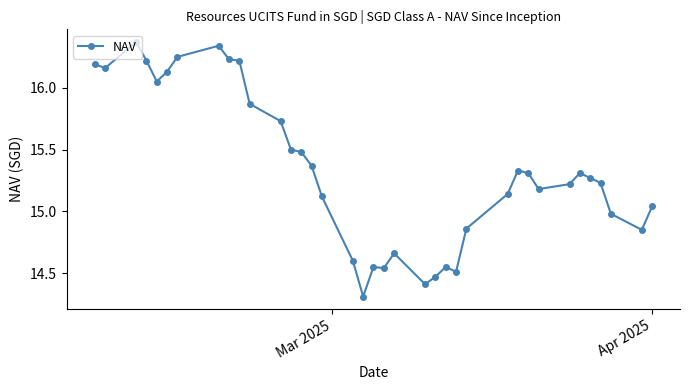

What is the difference between the maximum and minimum values?

2.1